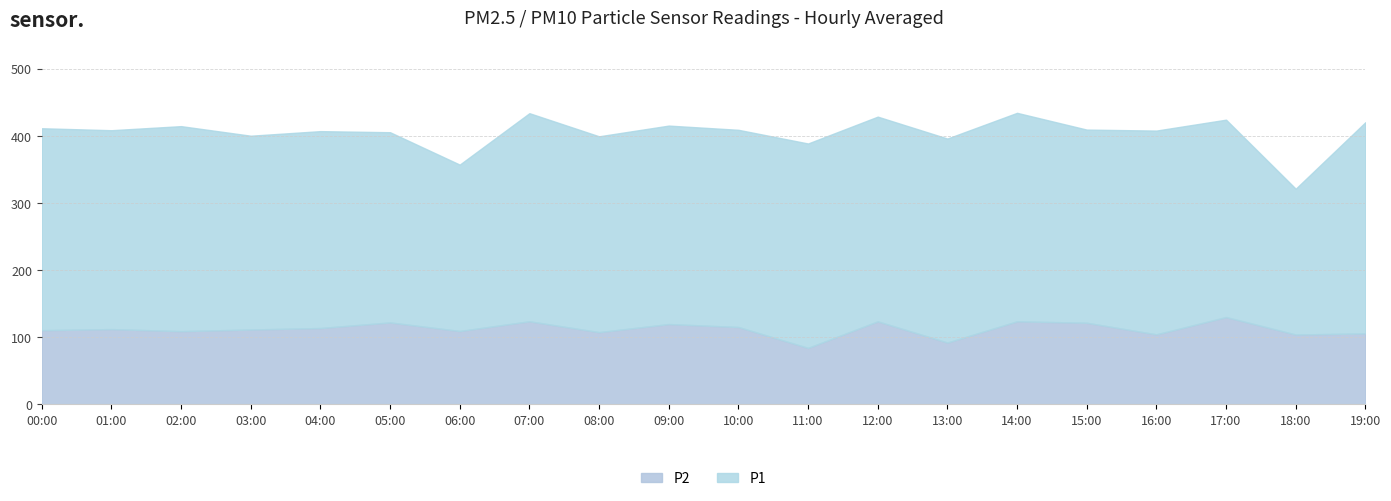

Where is P2 nearest to the value 107?

08:00